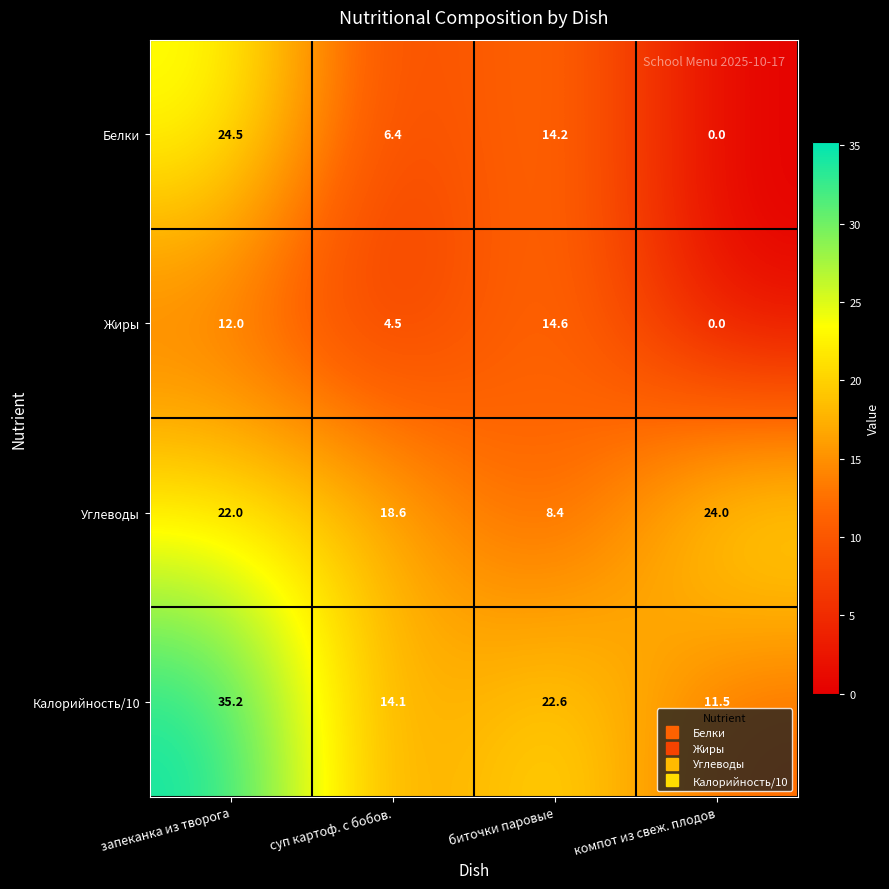

How many data points in Жиры are less than 12?

2